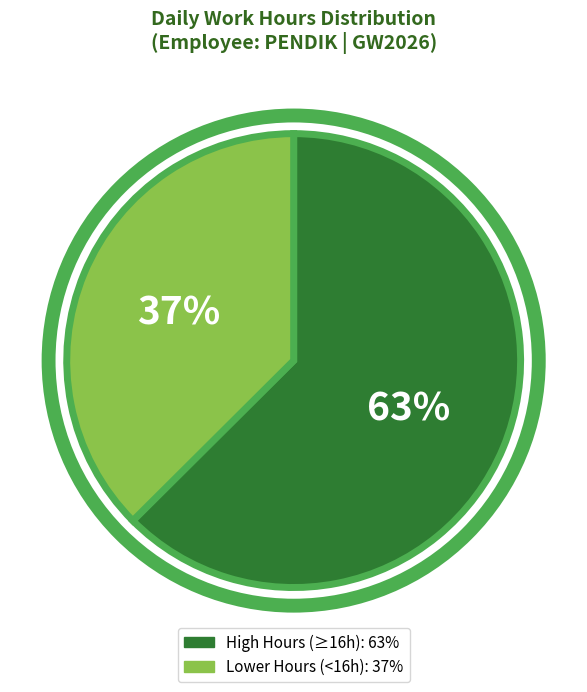

Count the number of slices in the pie.

2